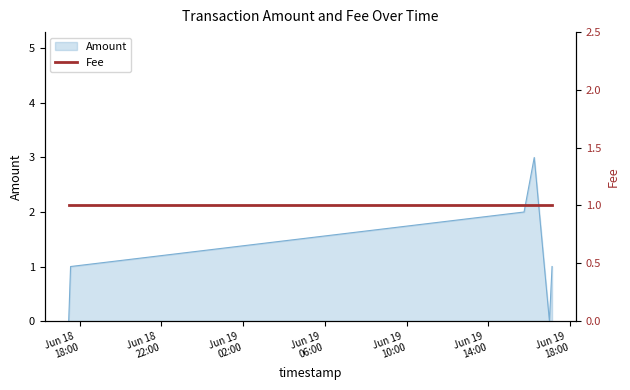

What is the difference between the values at 2017-06-19 16:59:27 and 2017-06-19 16:14:54?

3